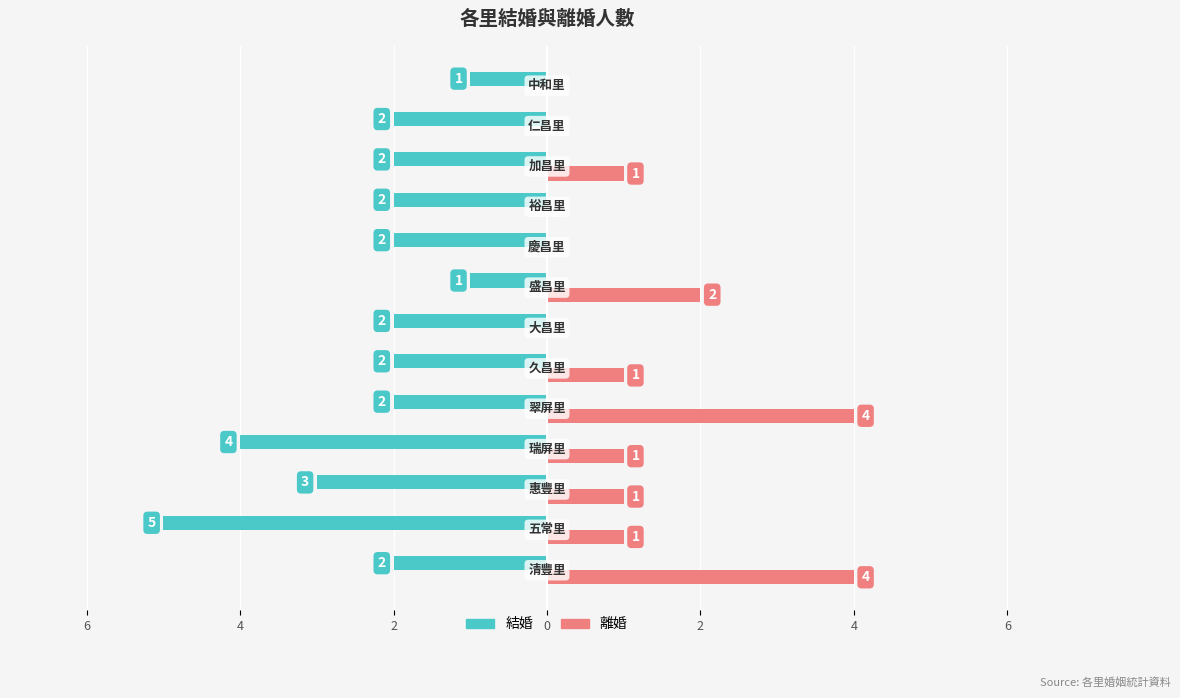

Which series has the largest range (max minus min)?

結婚